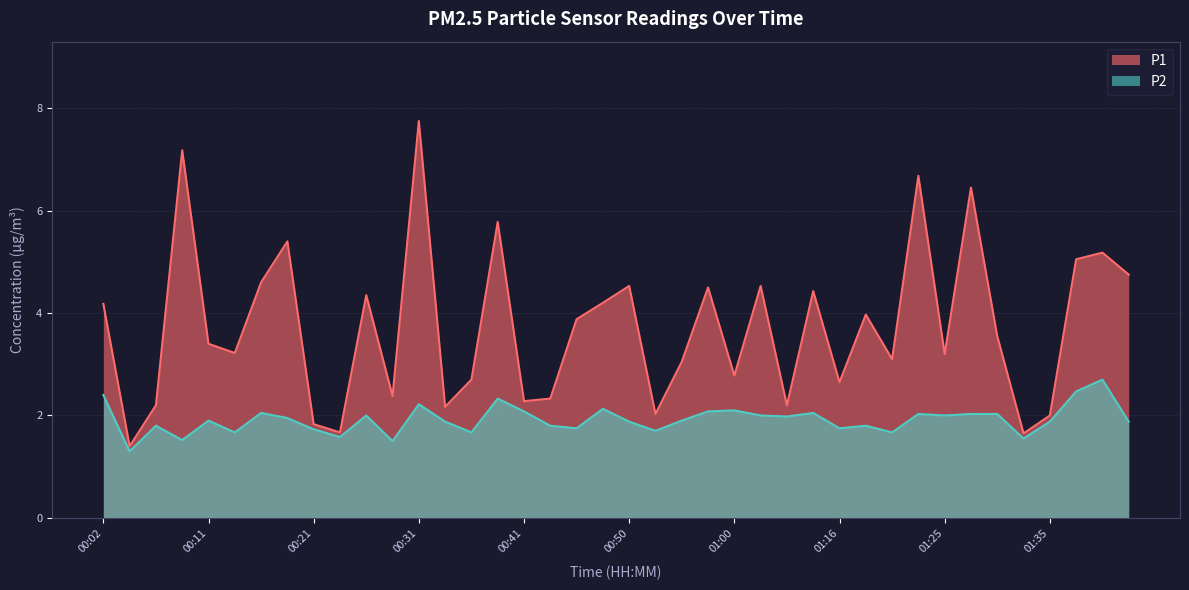

What is the difference between the maximum and minimum values in the P1 series?

6.3